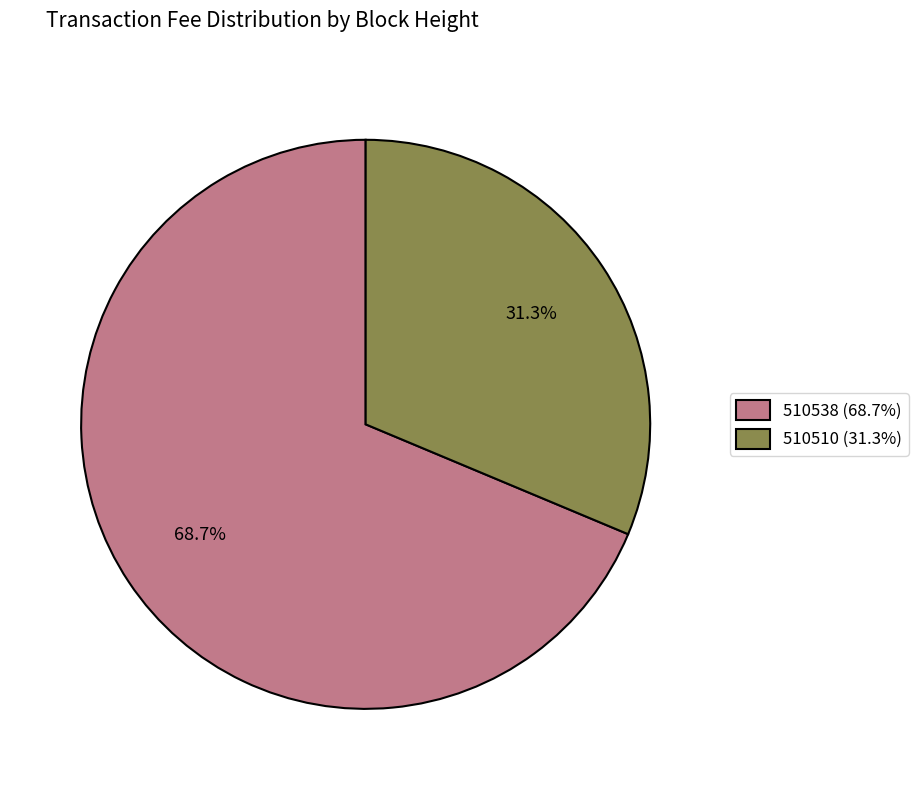

What is the smallest slice in the pie chart?

510510